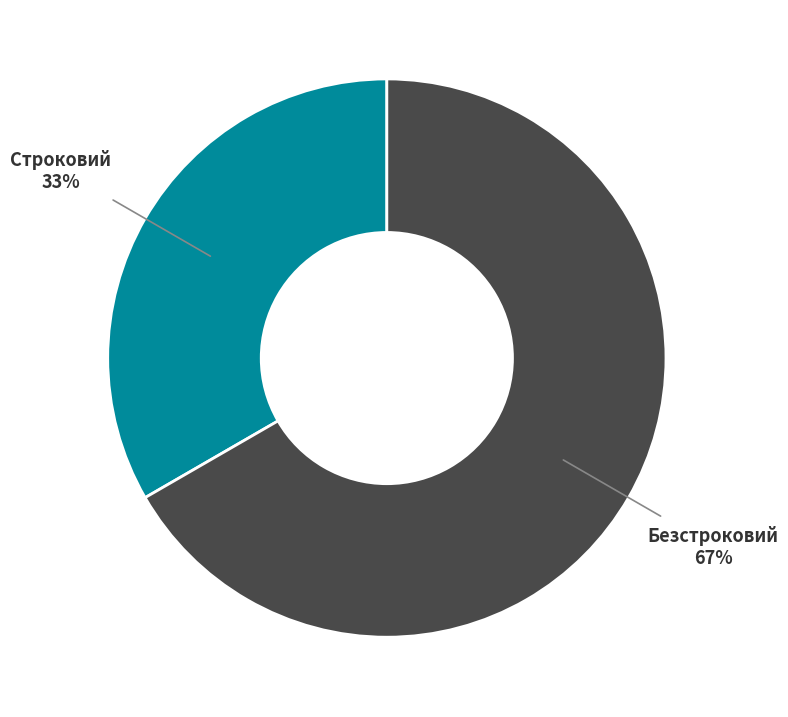

To the nearest percent, what is the average slice percentage?

50%